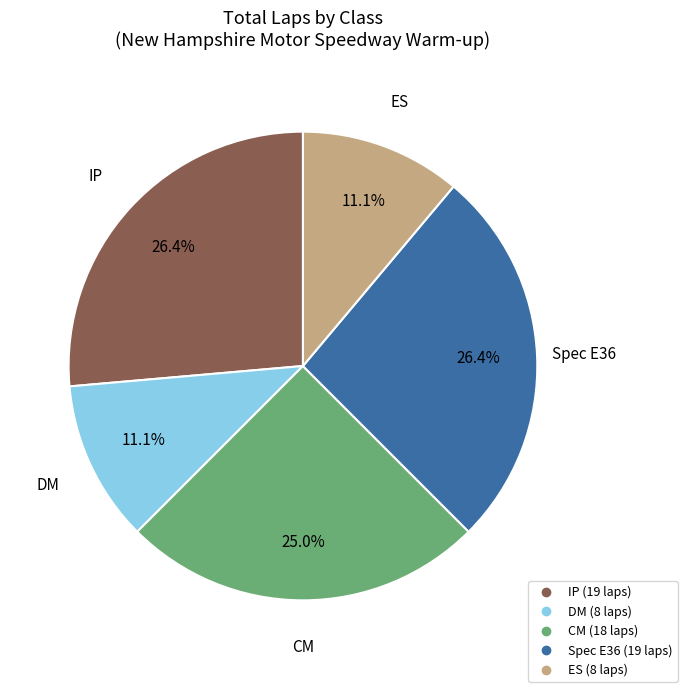

Is there any slice that represents more than half of the pie?

No